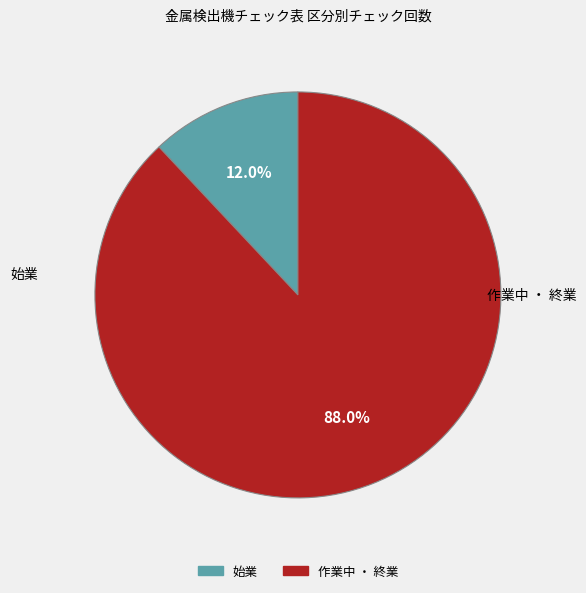

To the nearest percent, what portion does 始業 represent?

12%